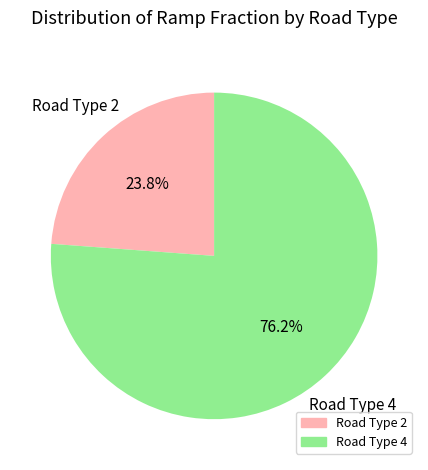

Does any single category account for the majority?

Yes